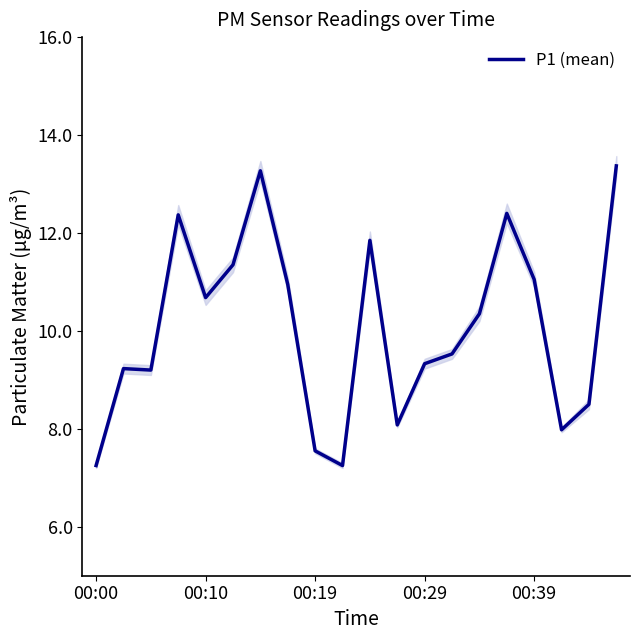

Reading left to right, transcribe all the data shown in this chart.

7.2	9.2	9.2	12.4	10.7	11.3	13.3	10.9	7.5	7.2	11.8	8.1	9.3	9.5	10.3	12.4	11.1	8.0	8.5	13.4